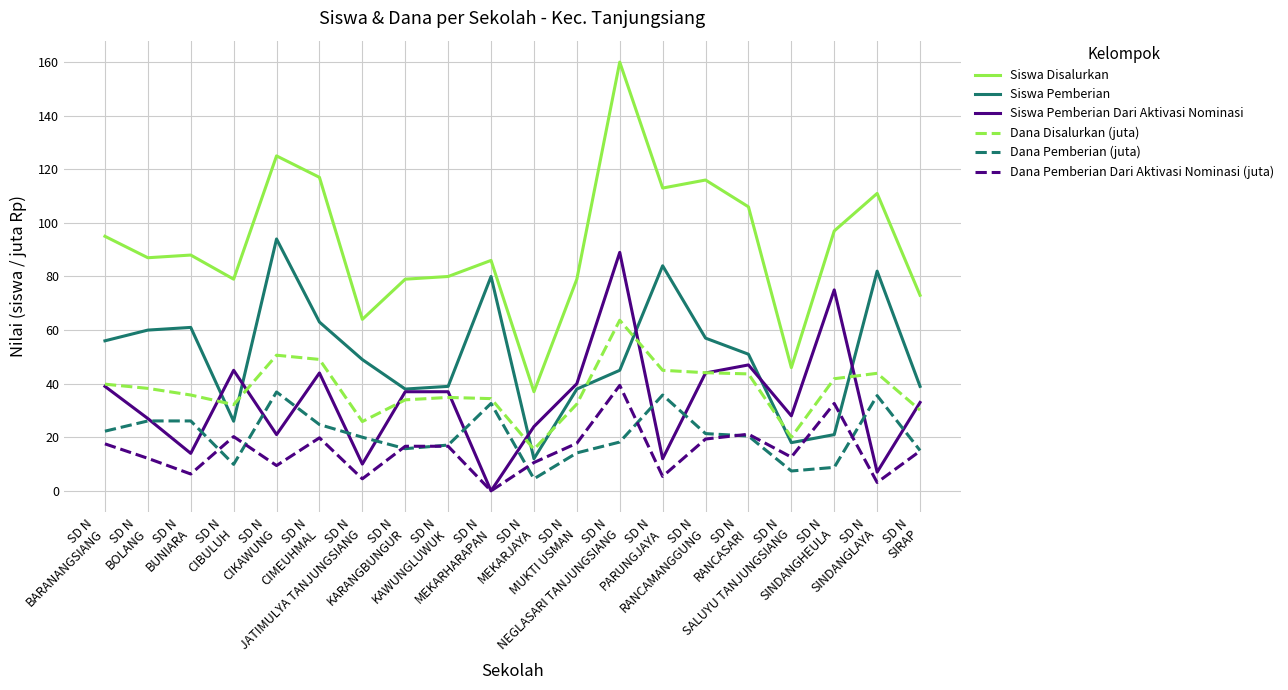

Read the Dana Disalurkan (juta) value at SD N
KAWUNGLUWUK.

34.9